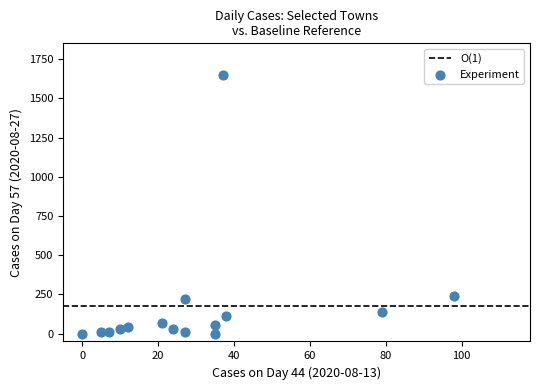

What is the range of Y values (max minus min)?

1651